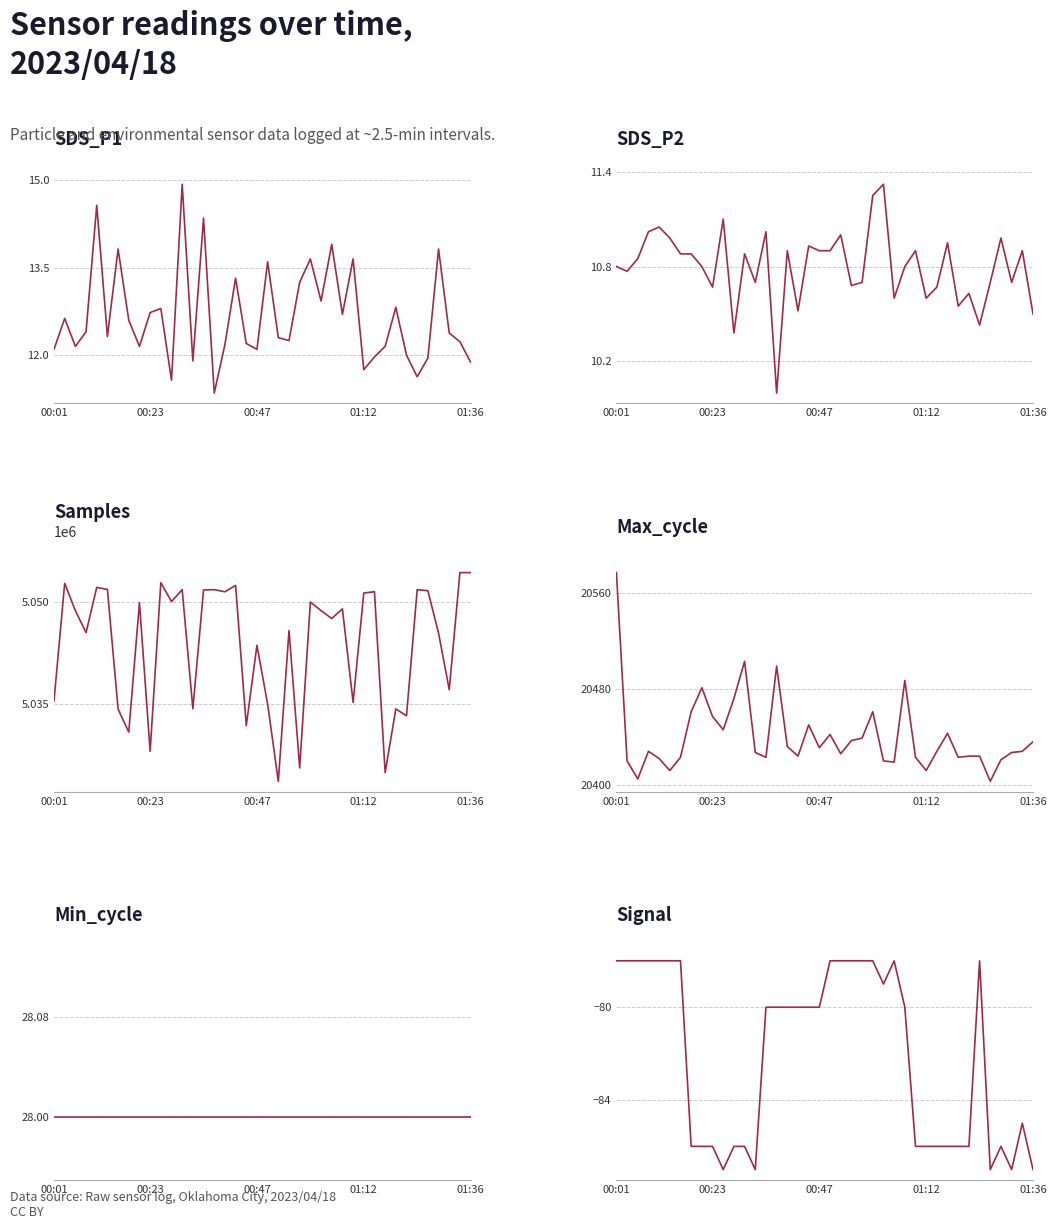

At which label is Signal closest to -82?

14